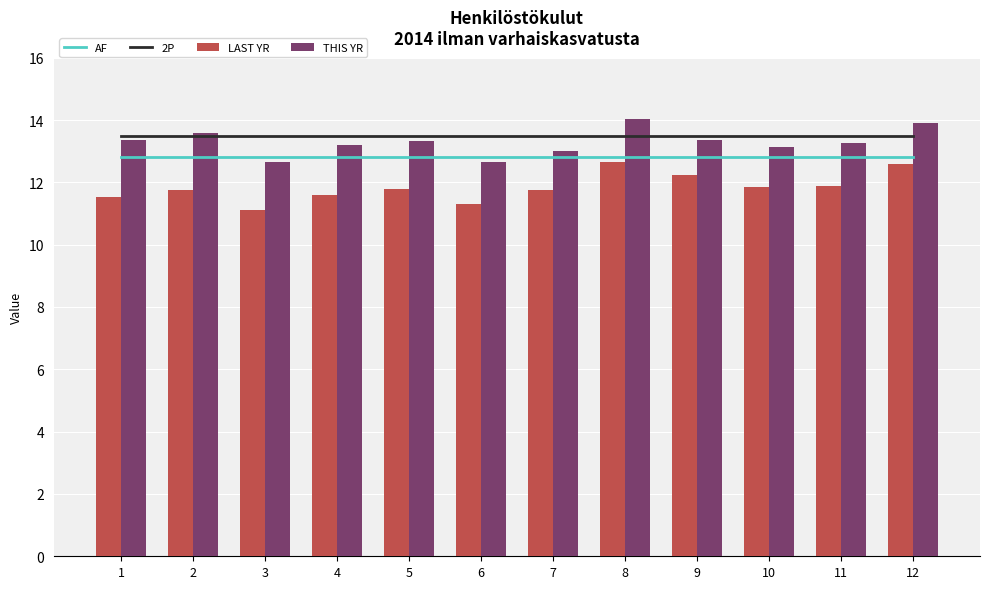

Does the chart contain stacked bars?

No